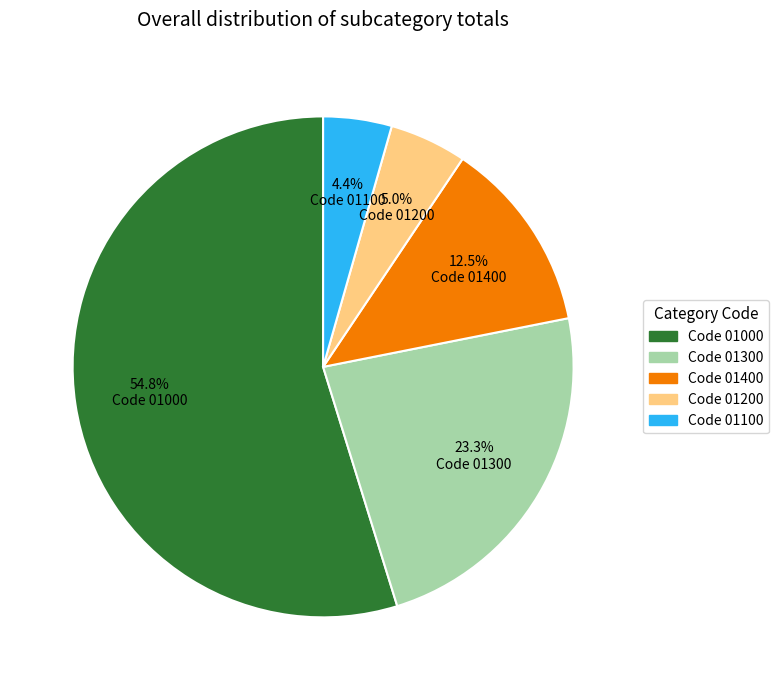

Between Code 01000 and Code 01200, which is larger?

Code 01000